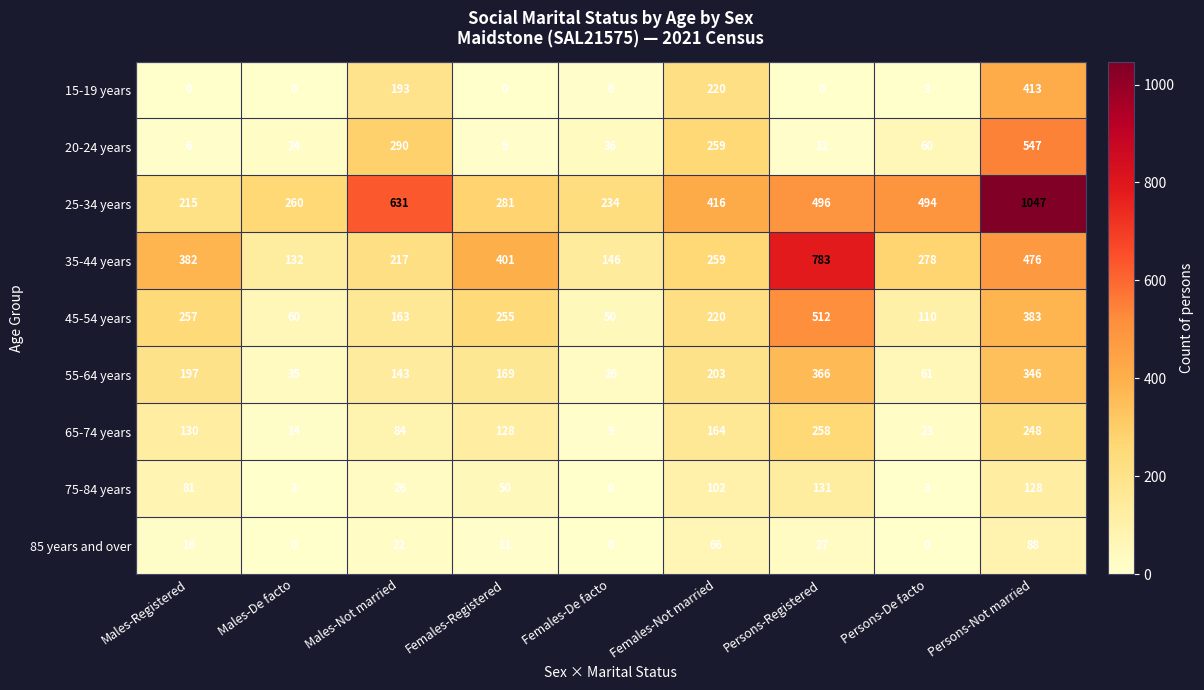

Which series changed the most between Males-Registered and Females-Not married?

20-24 years